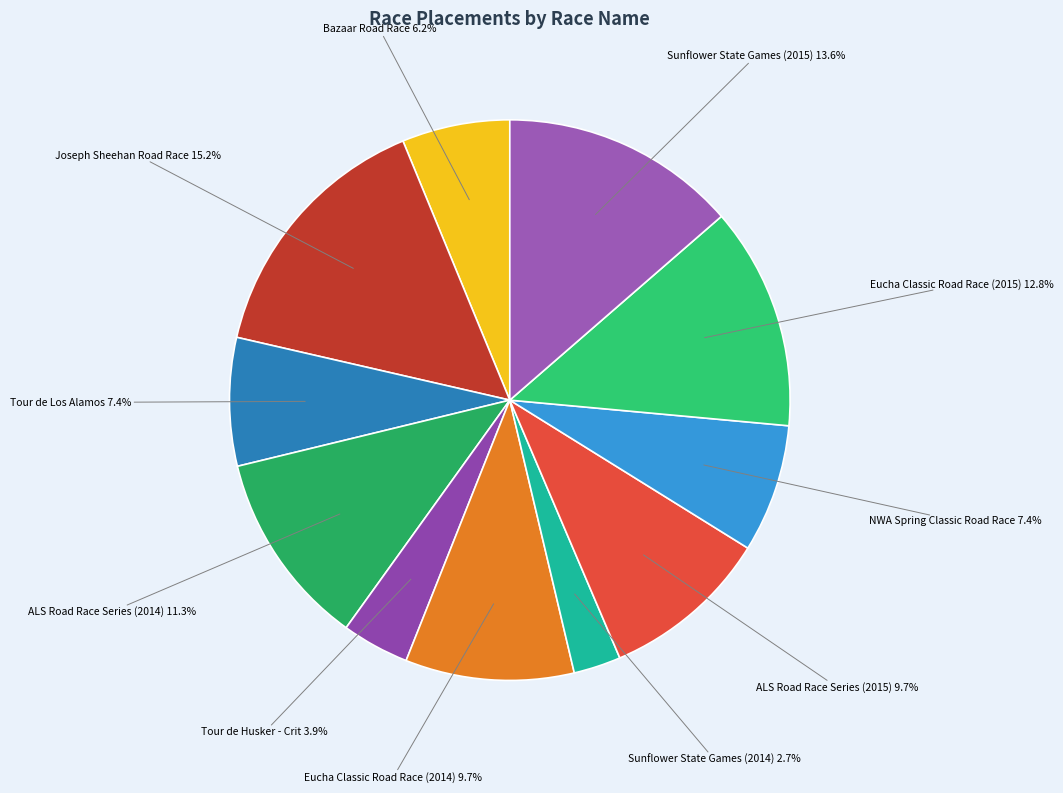

Does any single category account for the majority?

No